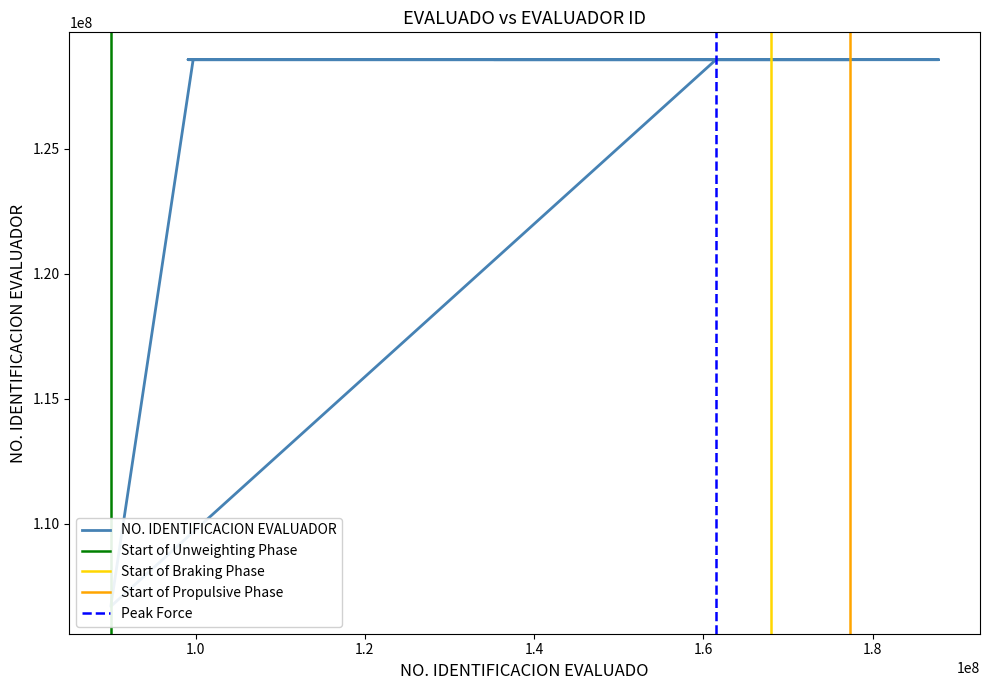

At which category does the chart reach its minimum across all series?

89984521